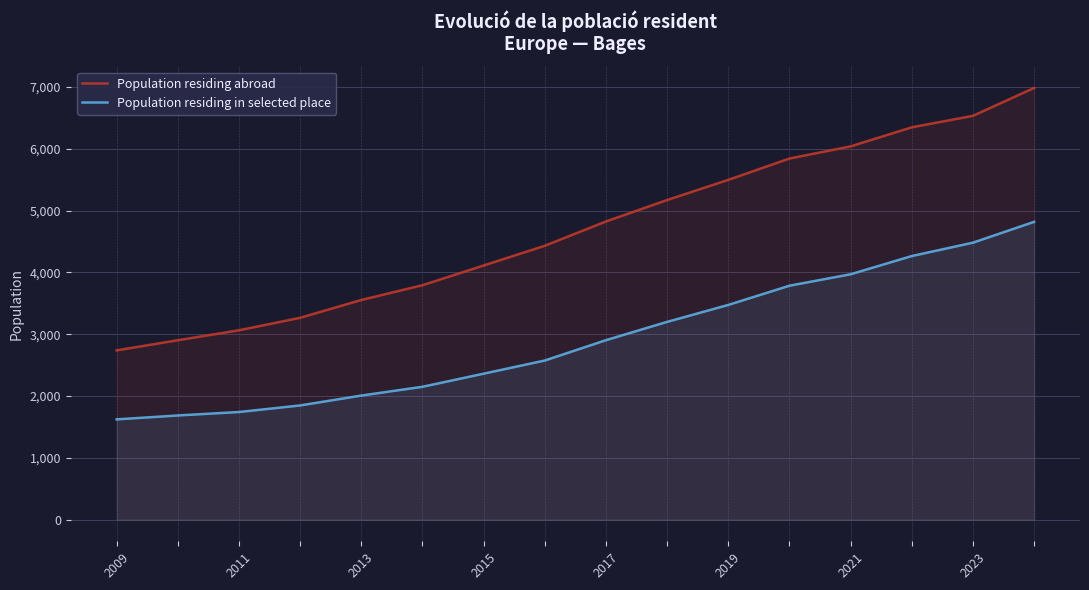

At which label does Population residing abroad reach its minimum?

2009